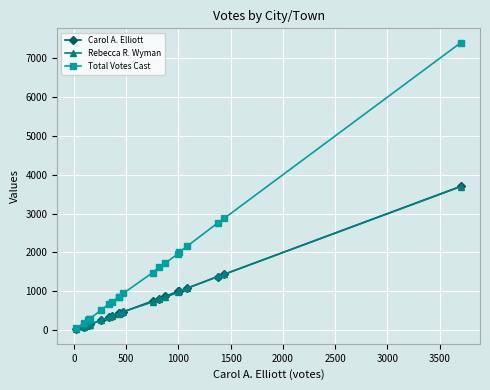

Which series has the widest spread of values?

Total Votes Cast